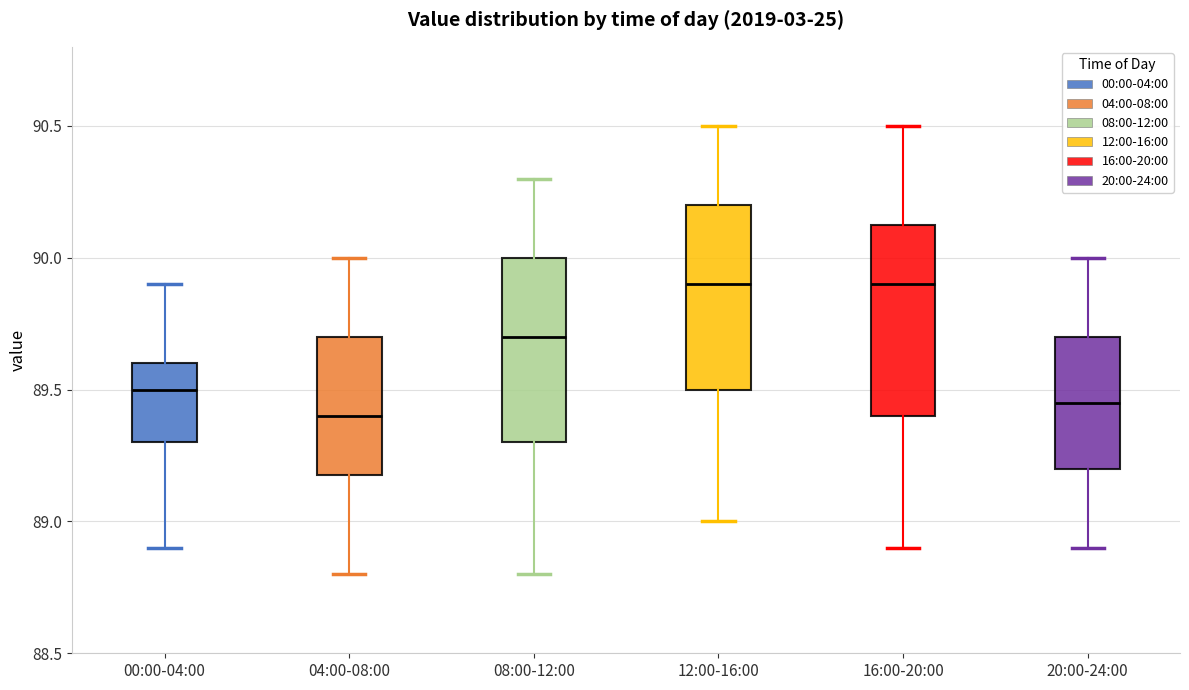

Where does the lower whisker of the box for 08:00-12:00 end on the y-axis? The values are not printed on the chart, so give them approximately, as read against the axis.

88.80